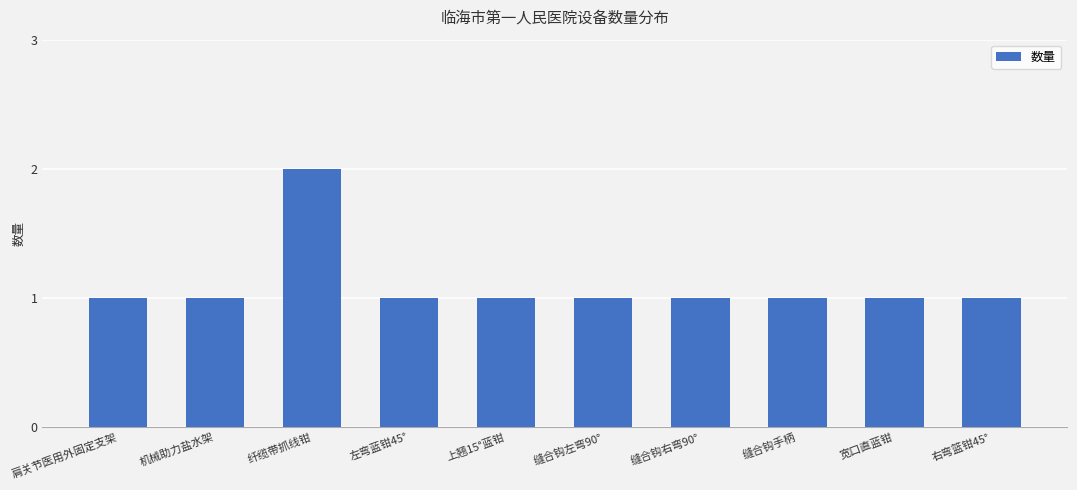

What is the value of the 10th bar from the left?

1